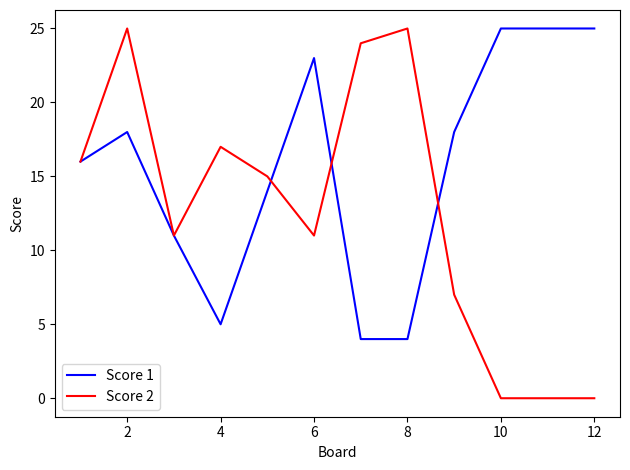

List the series in order of their overall mean, lowest first.

Score 2, Score 1